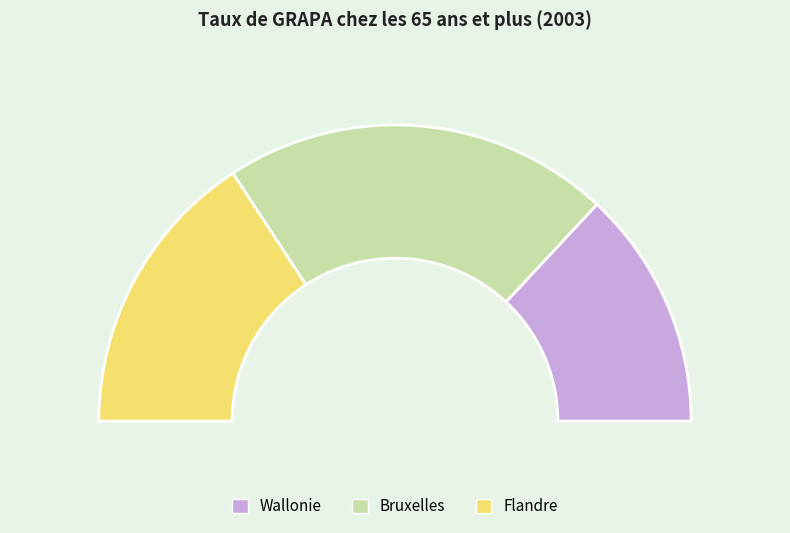

How many segments does this pie chart have?

3